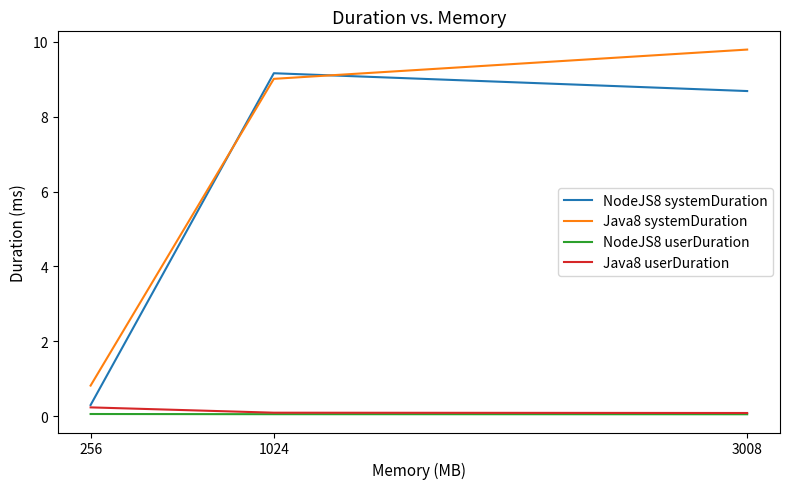

What is the sum of the NodeJS8 userDuration values at 1024 and 3008?

0.1